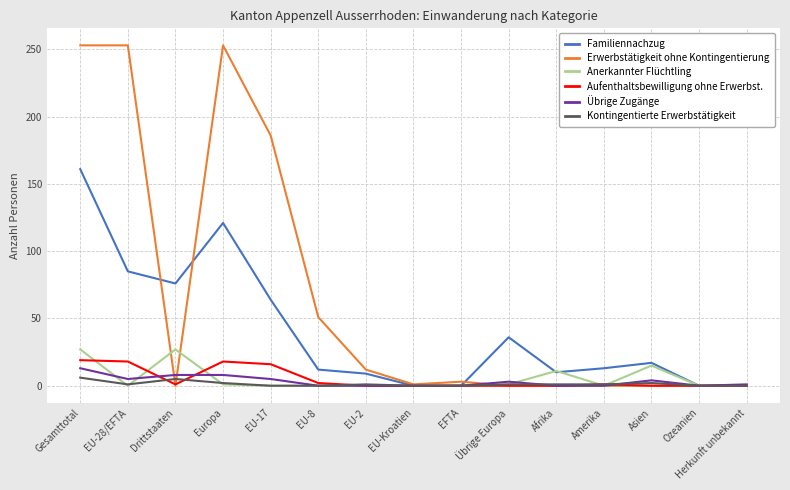

The value of Familiennachzug at EU-17 is 92. True or false?

False